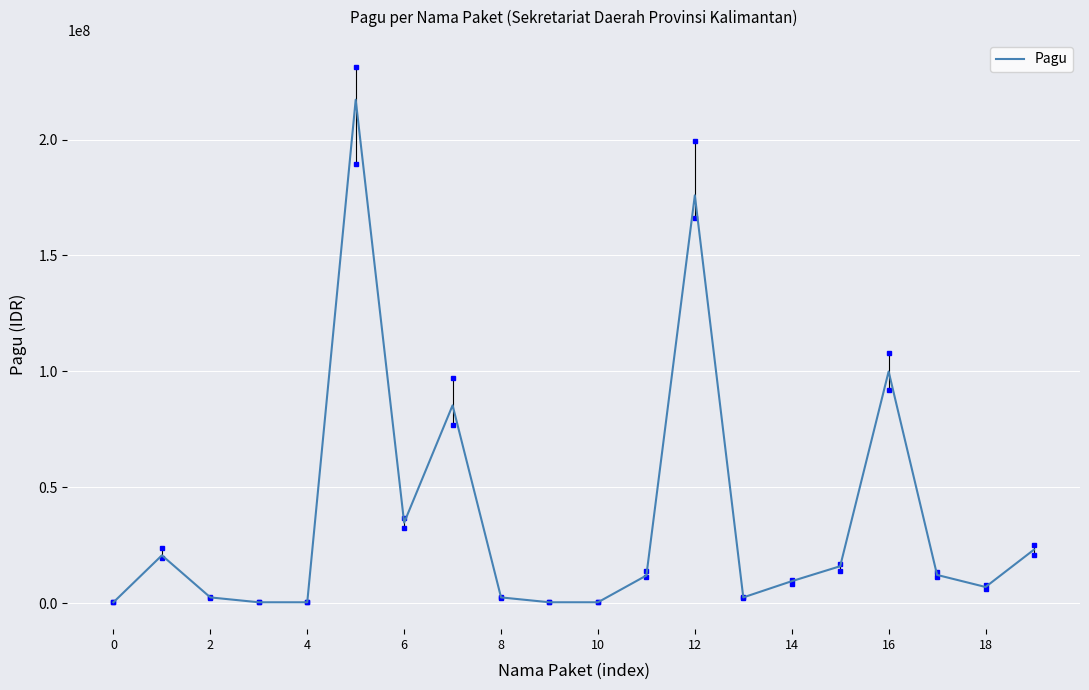

What is the maximum value shown in the chart?

217200000